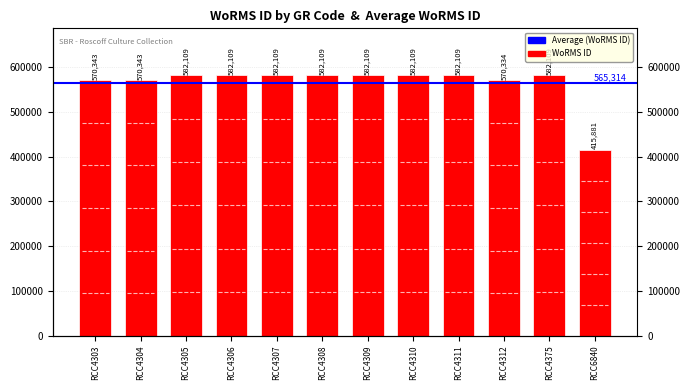

Which has a higher value, RCC4311 or RCC4308?

RCC4311